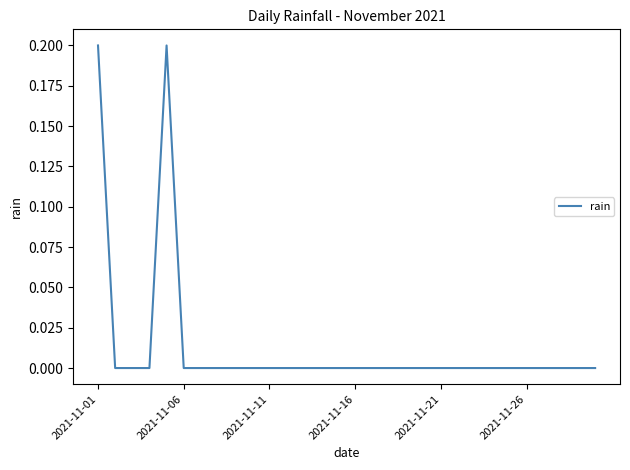

How many points are higher than both their immediate neighbors (excluding endpoints)?

1